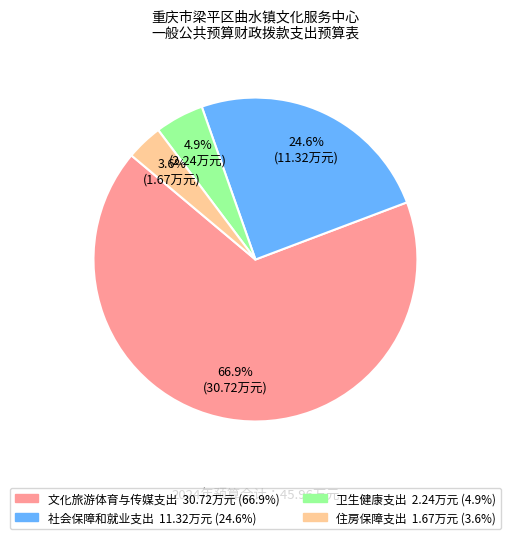

Is the sum of 卫生健康支出 and 住房保障支出 greater than half?

No